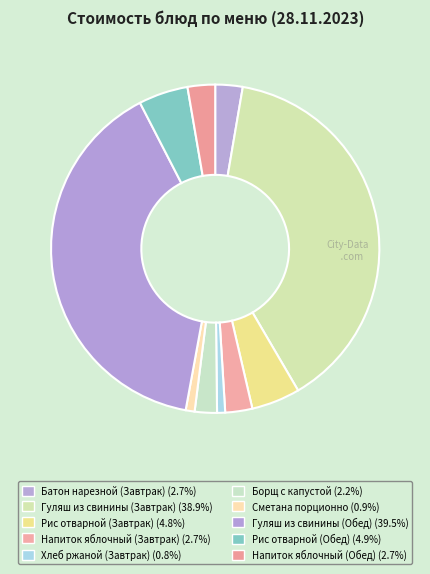

Count the number of slices in the pie.

10